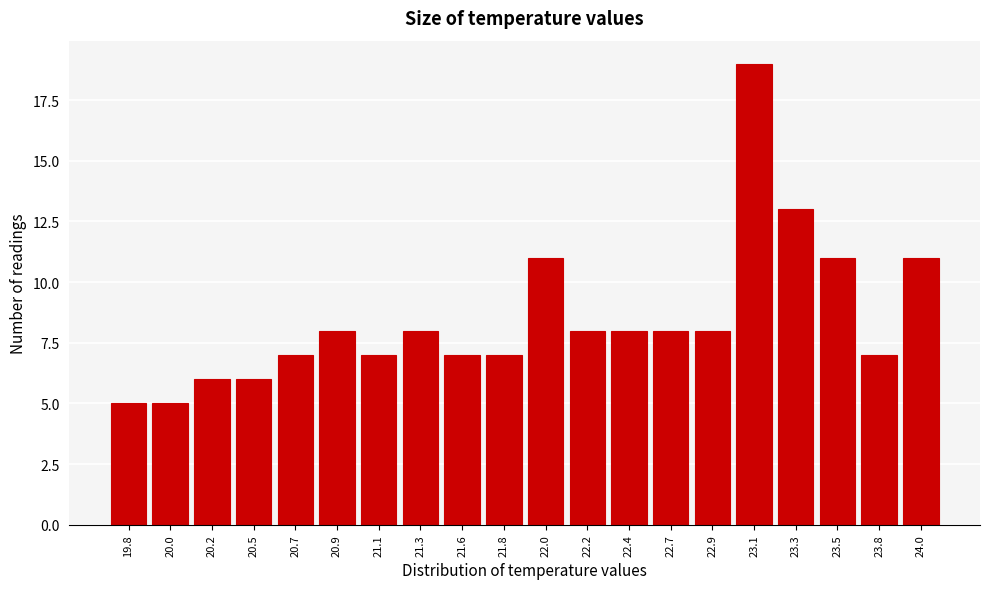

Reading left to right, extract all data points from this chart.

19.8=5	20.0=5	20.2=6	20.5=6	20.7=7	20.9=8	21.1=7	21.3=8	21.6=7	21.8=7	22.0=11	22.2=8	22.4=8	22.7=8	22.9=8	23.1=19	23.3=13	23.5=11	23.8=7	24.0=11